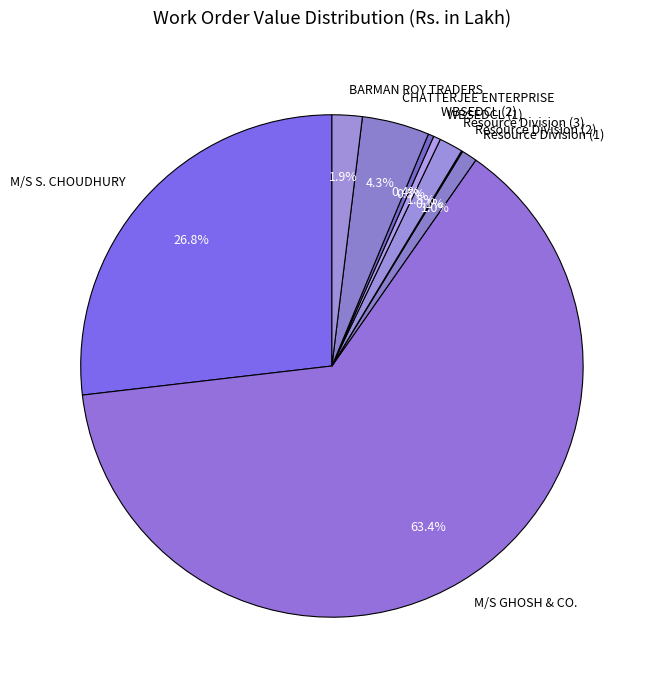

Is Resource Division (3) the majority of the pie?

No